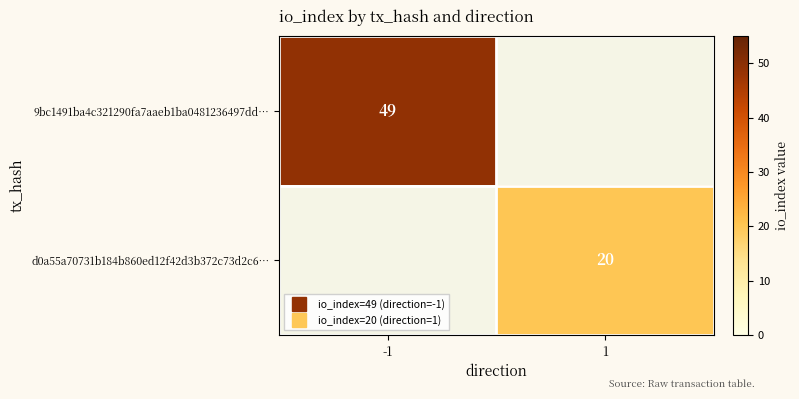

What is the average value of the d0a55a70731b184b860ed12f42d3b372c73d2c6… series?

10